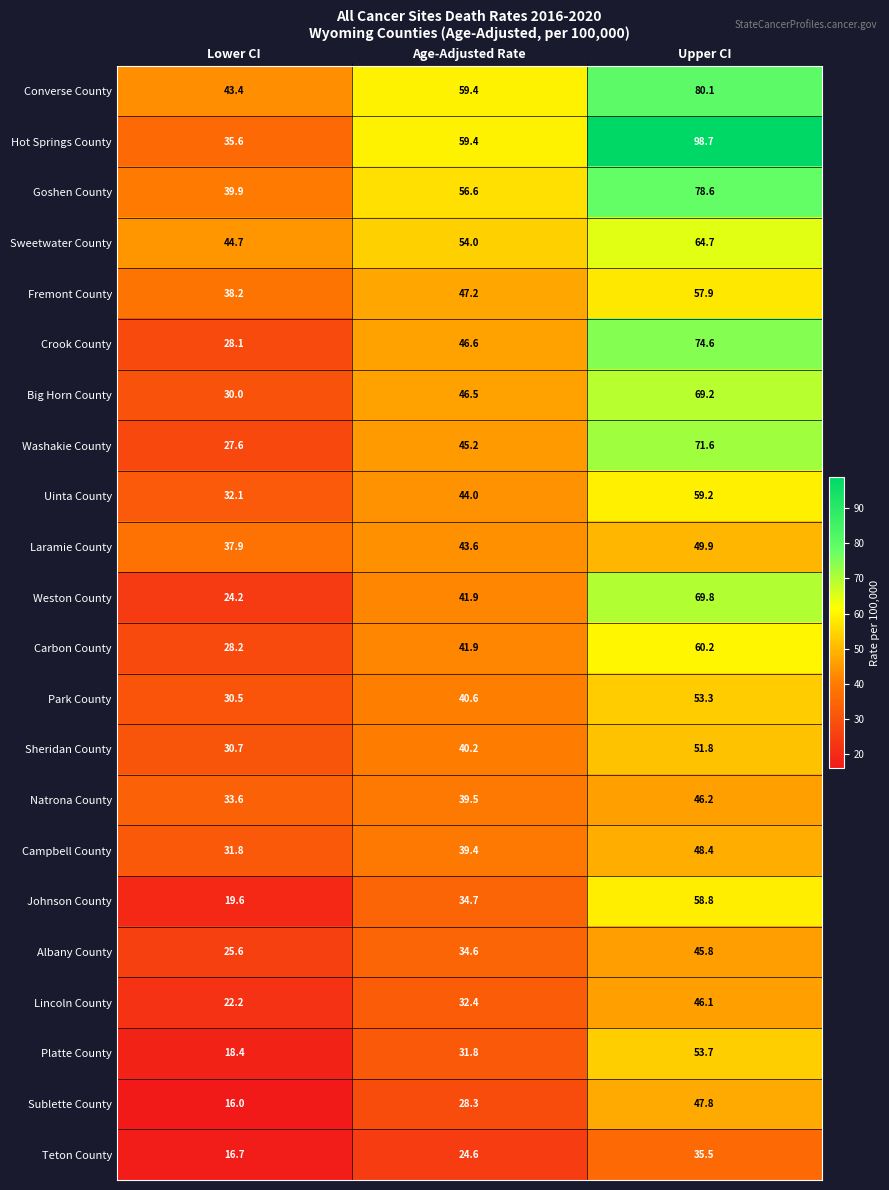

At which category is the sum across all series the highest?

Upper CI